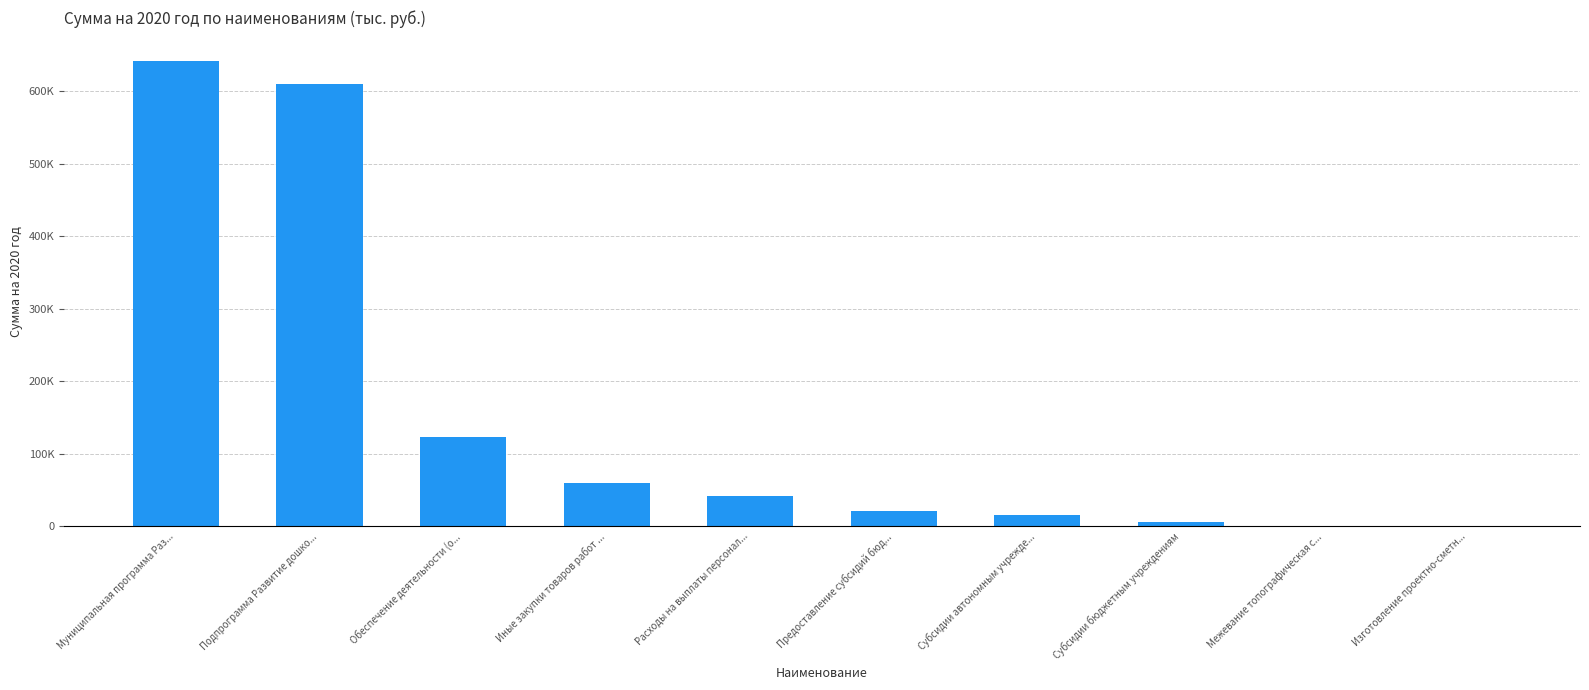

Reading left to right, list all the values displayed in this chart.

Муниципальная программа Раз...=641940.1	Подпрограмма Развитие дошко...=609737.8	Обеспечение деятельности (о...=123752.8	Иные закупки товаров работ ...=59204.8	Расходы на выплаты персонал...=41836.9	Предоставление субсидий бюд...=21798.2	Субсидии автономным учрежде...=16282.6	Субсидии бюджетным учреждениям=5515.5	Межевание топографическая с...=293.2	Изготовление проектно-сметн...=161.3